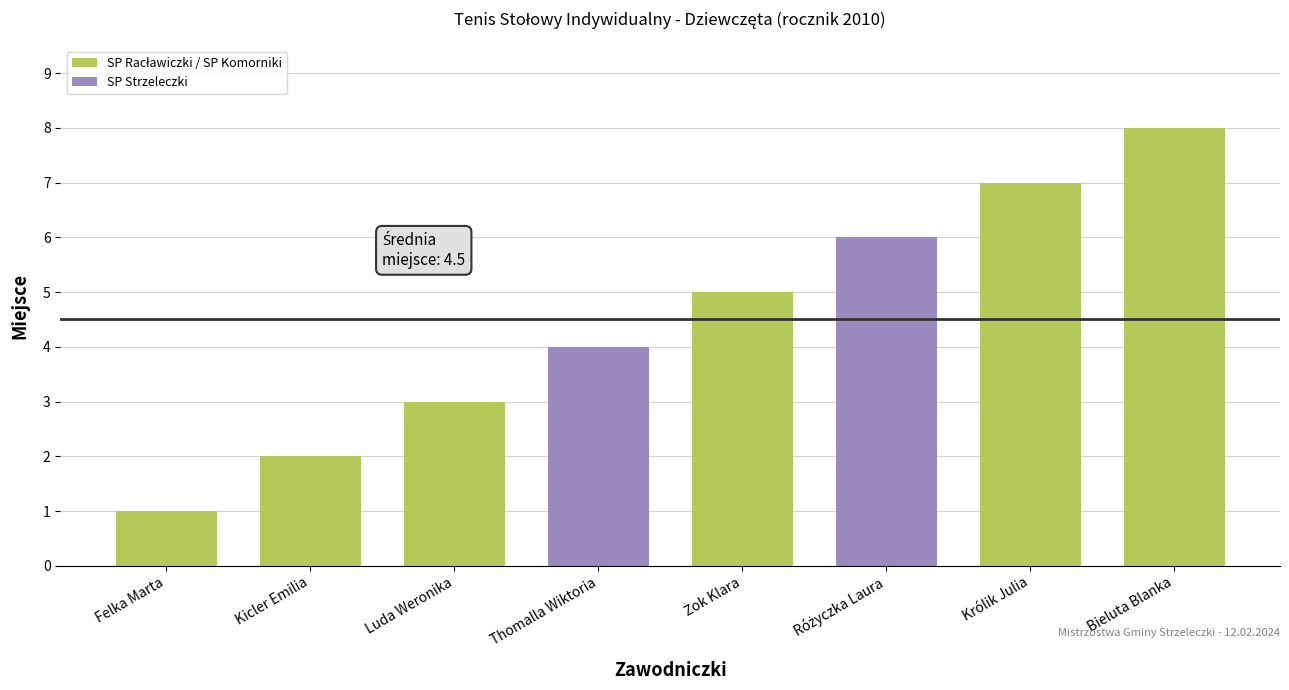

Which has a higher value, Kicler Emilia or Królik Julia?

Królik Julia